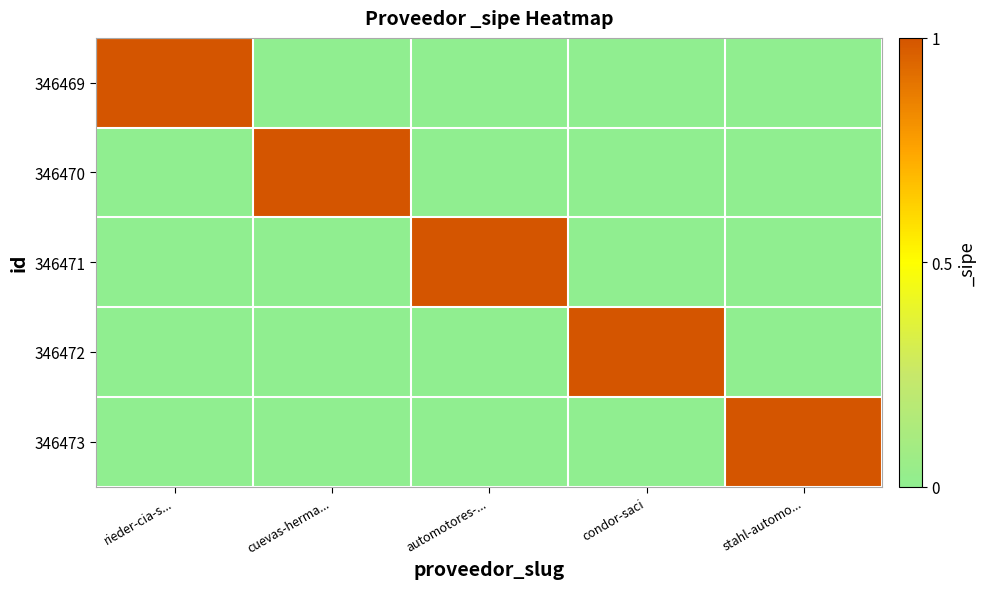

What is the maximum value shown in the chart?

1